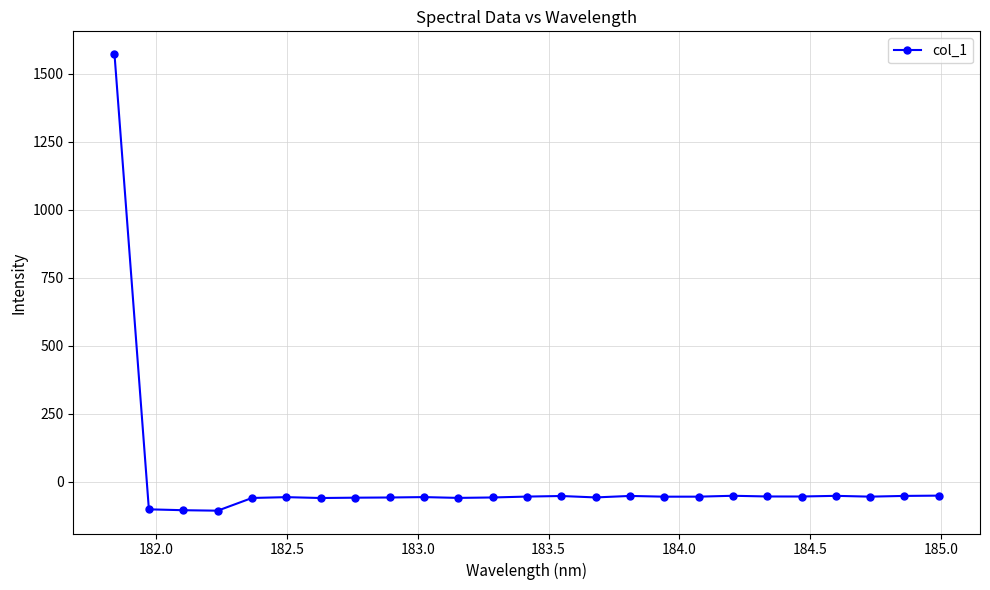

How many lines are shown in the chart?

1